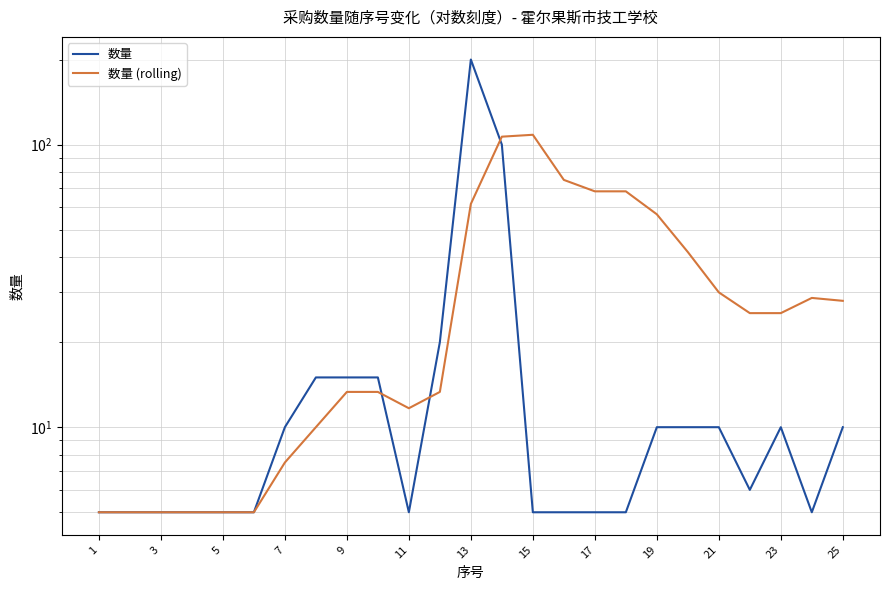

Which series changed the most between 7 and 14?

数量 (rolling)